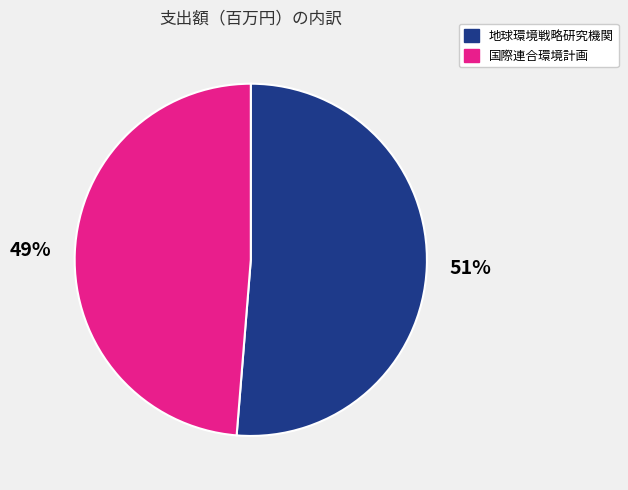

To the nearest percent, what is the average slice percentage?

50%